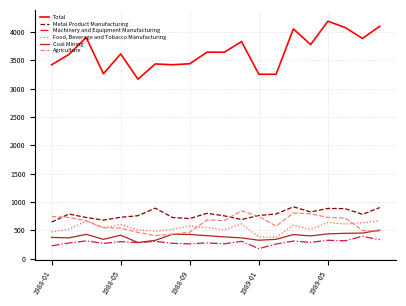

What is the smallest value displayed?

177